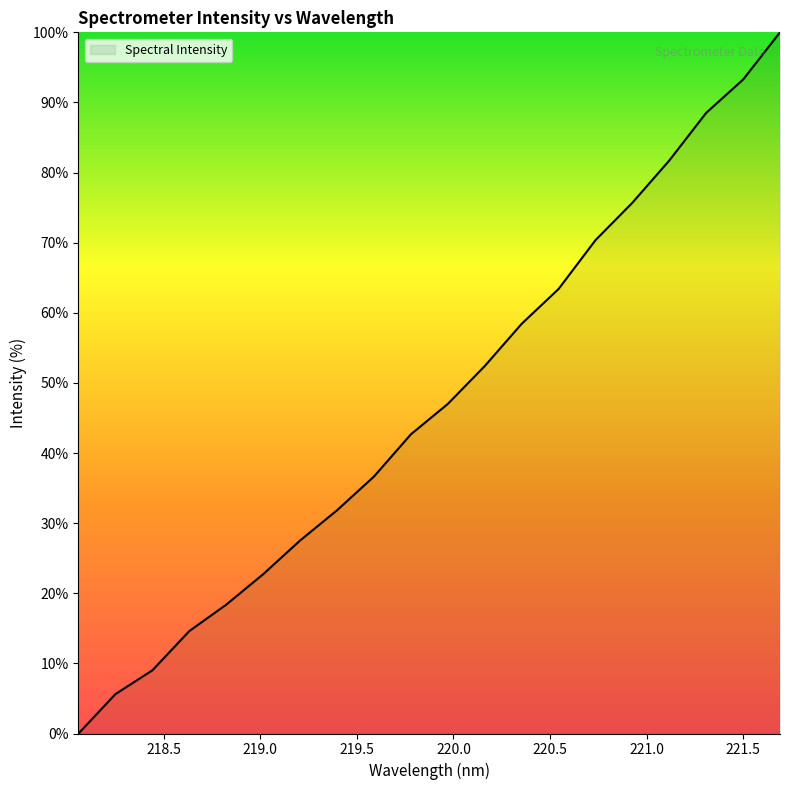

What is the maximum value shown in the chart?

100.0